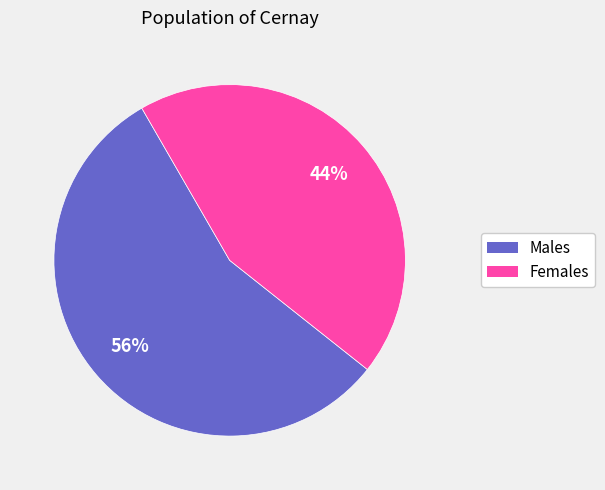

To the nearest percent, what is the average slice percentage?

50%